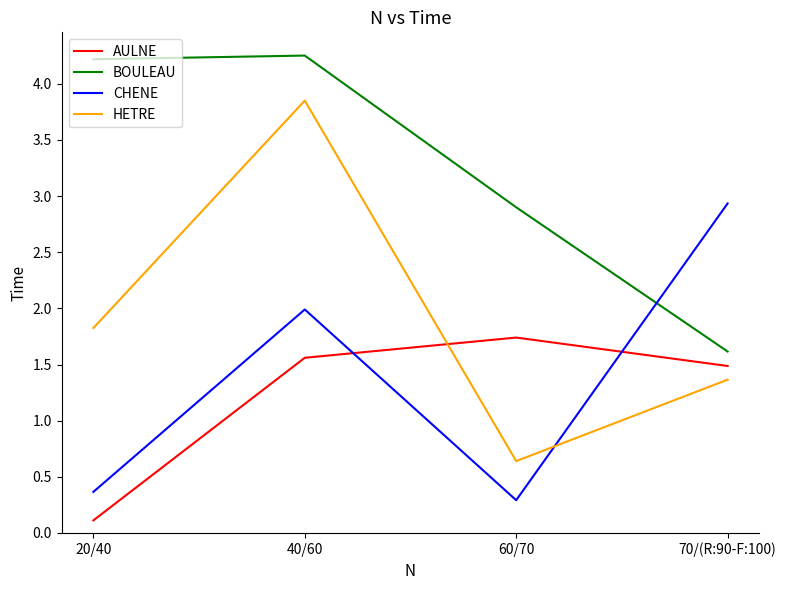

What position from the left is 20/40?

1